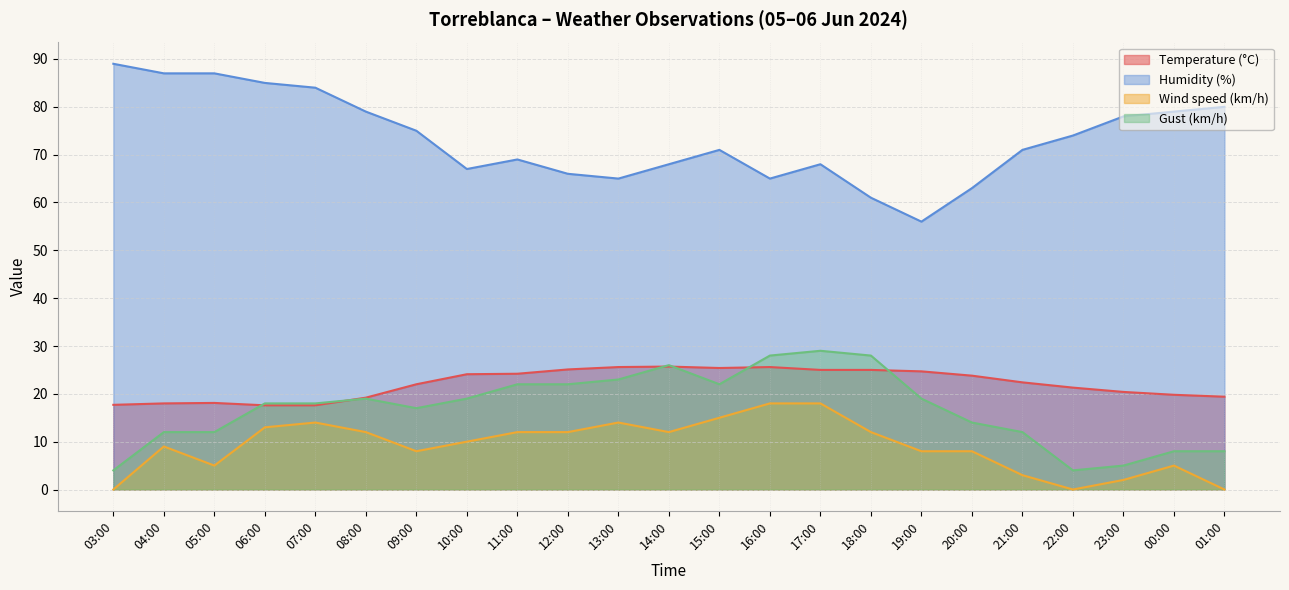

True or false: Wind speed (km/h) has more than 0 interior local peaks.

True